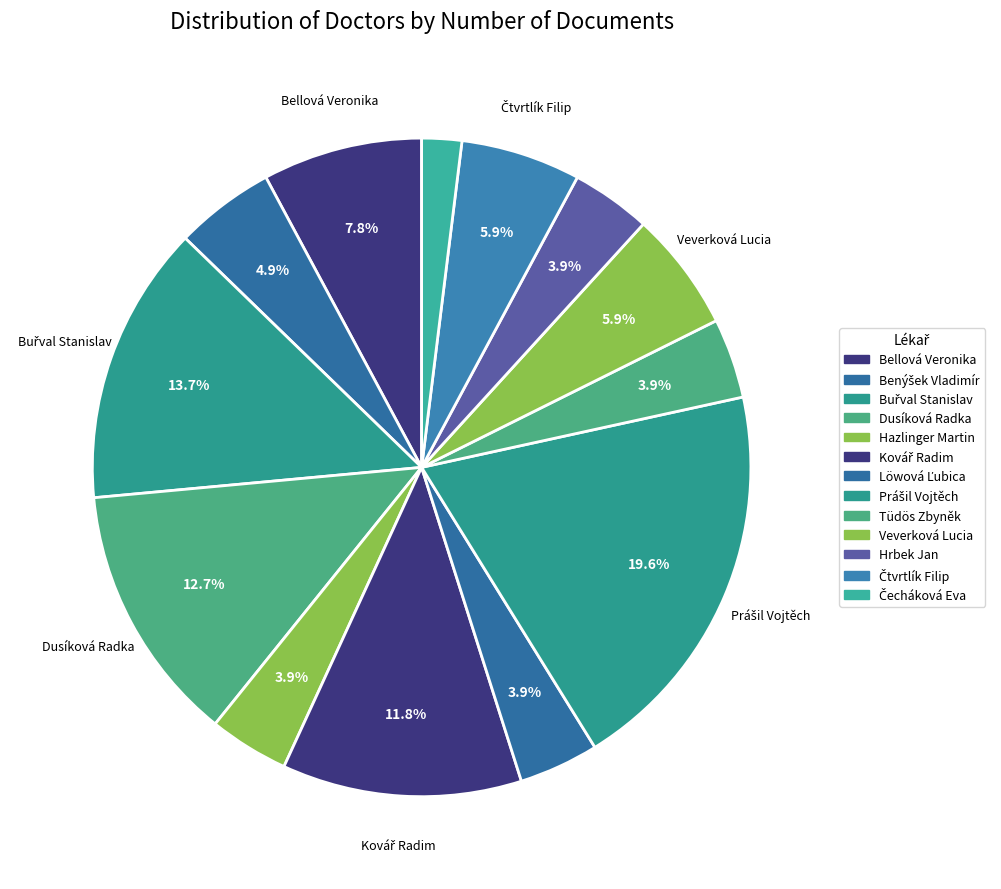

Rank the categories by value from highest to lowest.

Prášil Vojtěch, Buřval Stanislav, Dusíková Radka, Kovář Radim, Bellová Veronika, Veverková Lucia, Čtvrtlík Filip, Benýšek Vladimír, Hazlinger Martin, Löwová Ľubica, Tüdös Zbyněk, Hrbek Jan, Čecháková Eva